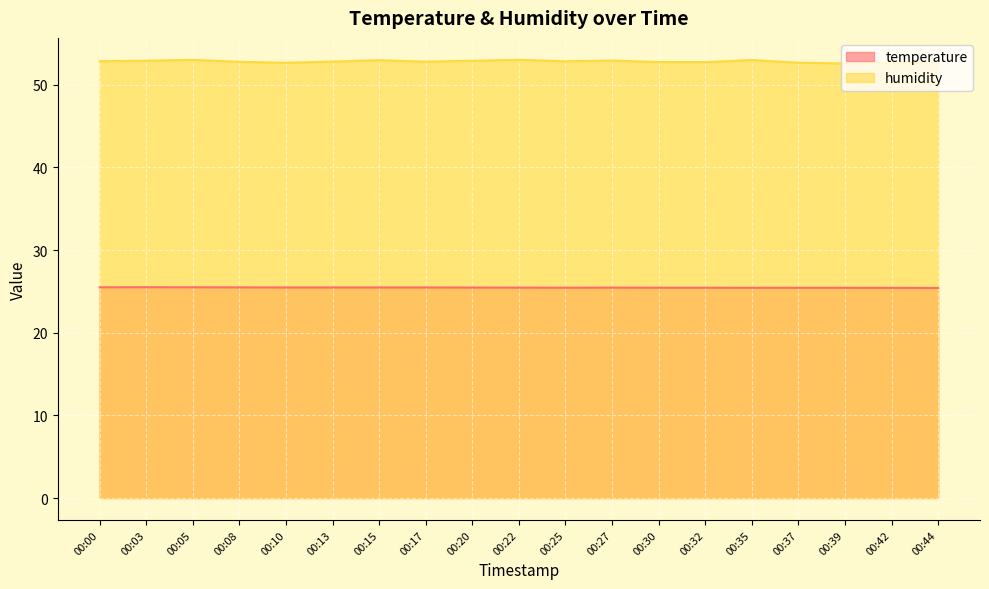

Reading left to right, what are all the values shown in this chart?

temperature: 00:00=25.5	00:03=25.5	00:05=25.5	00:08=25.5	00:10=25.5	00:13=25.5	00:15=25.5	00:17=25.5	00:20=25.5	00:22=25.4	00:25=25.4	00:27=25.4	00:30=25.4	00:32=25.4	00:35=25.4	00:37=25.4	00:39=25.4	00:42=25.4	00:44=25.4
humidity: 00:00=52.8	00:03=52.9	00:05=53.0	00:08=52.8	00:10=52.6	00:13=52.8	00:15=53.0	00:17=52.8	00:20=52.9	00:22=53.0	00:25=52.8	00:27=52.9	00:30=52.7	00:32=52.7	00:35=53.0	00:37=52.7	00:39=52.6	00:42=52.7	00:44=52.6